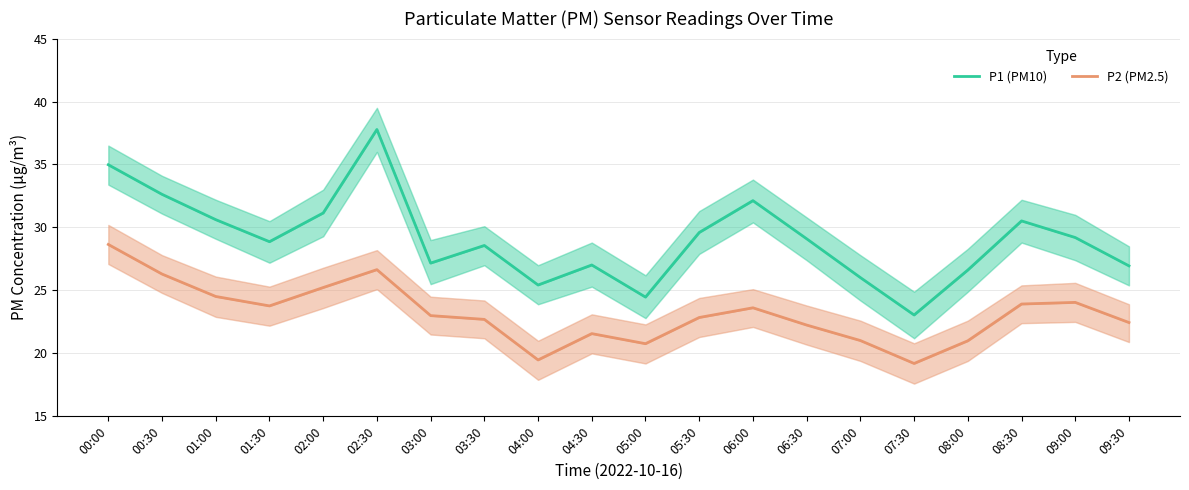

What is the difference between the highest and lowest values at 07:30?

3.9